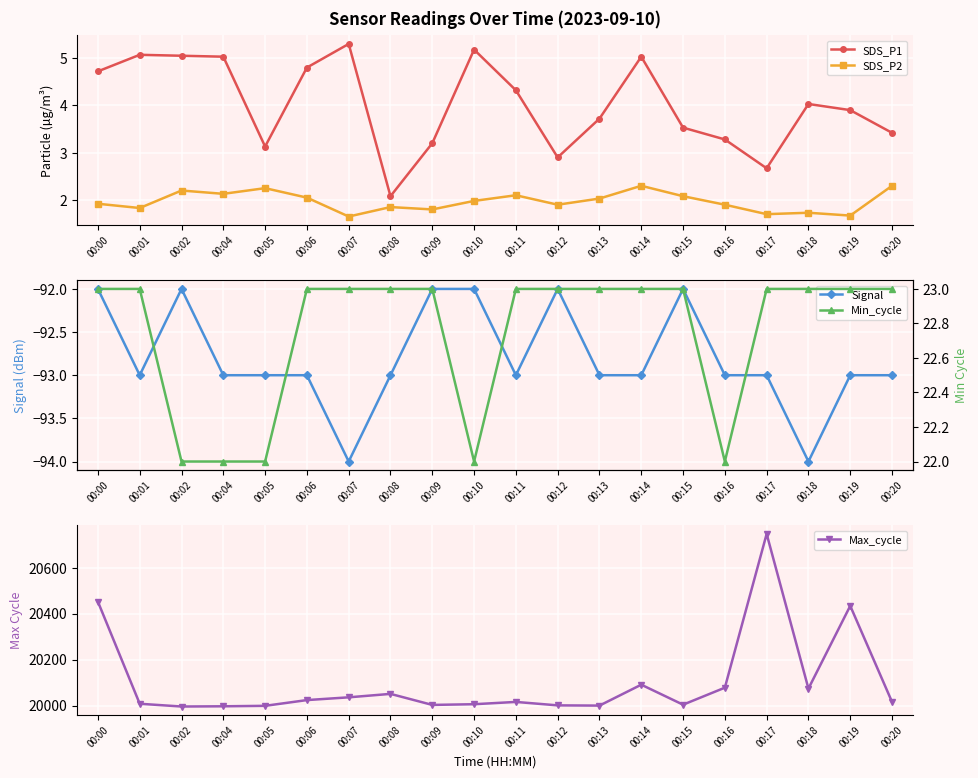

At which category does SDS_P1 reach its first local valley?

00:05